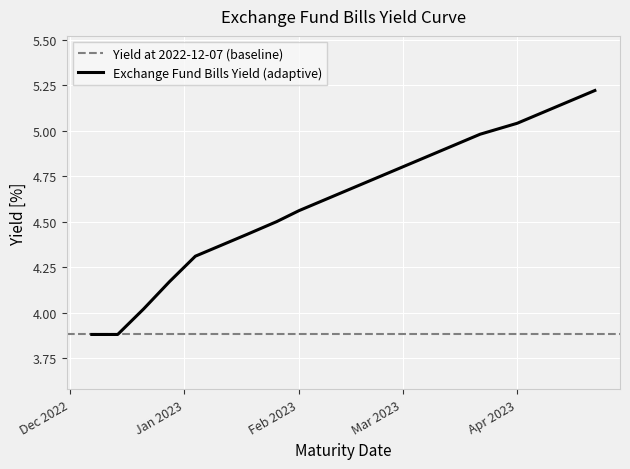

What is the minimum value shown in the chart?

3.9